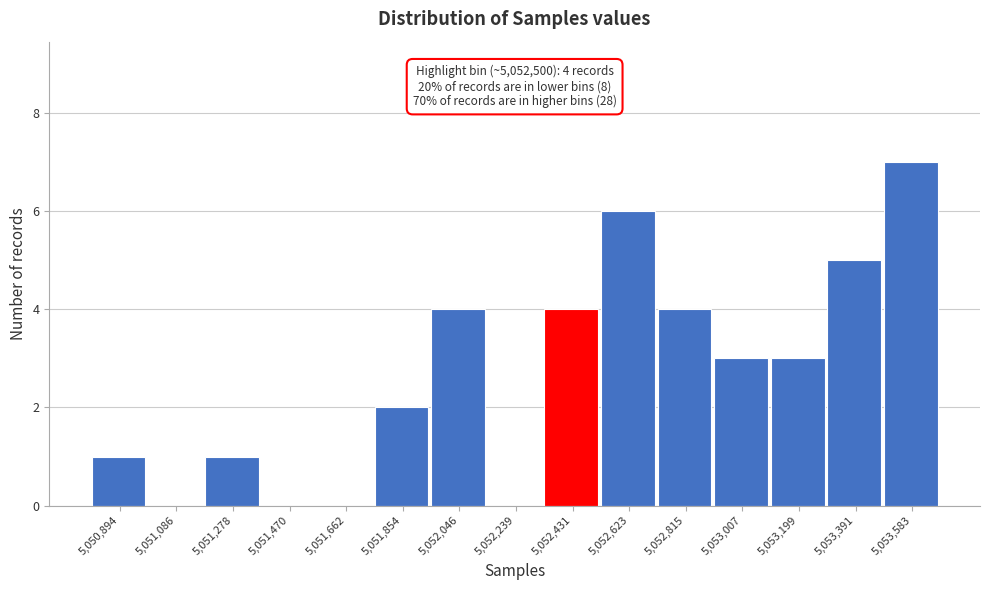

Which range on the x-axis has the tallest bar?

5053480 to 5053680